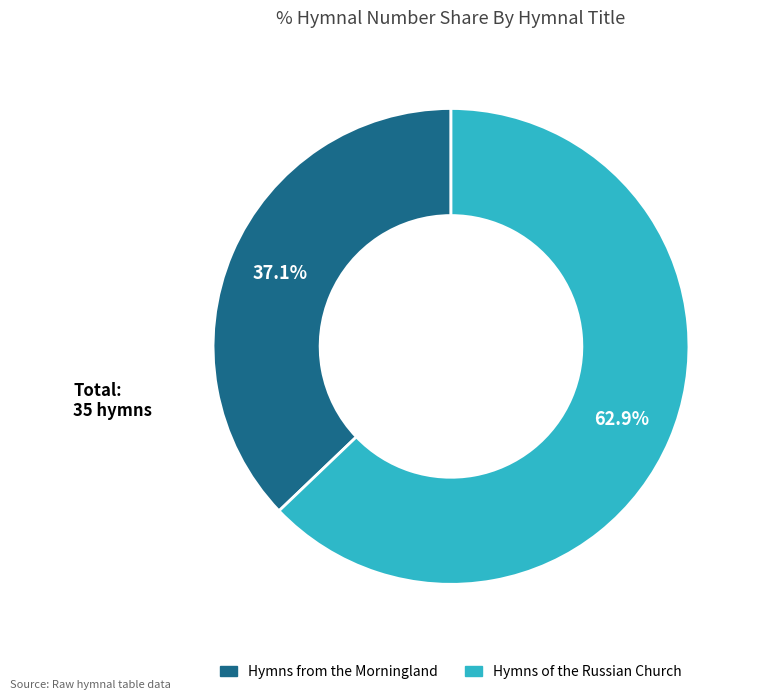

Is it true that Hymns from the Morningland is 37% of the pie?

True